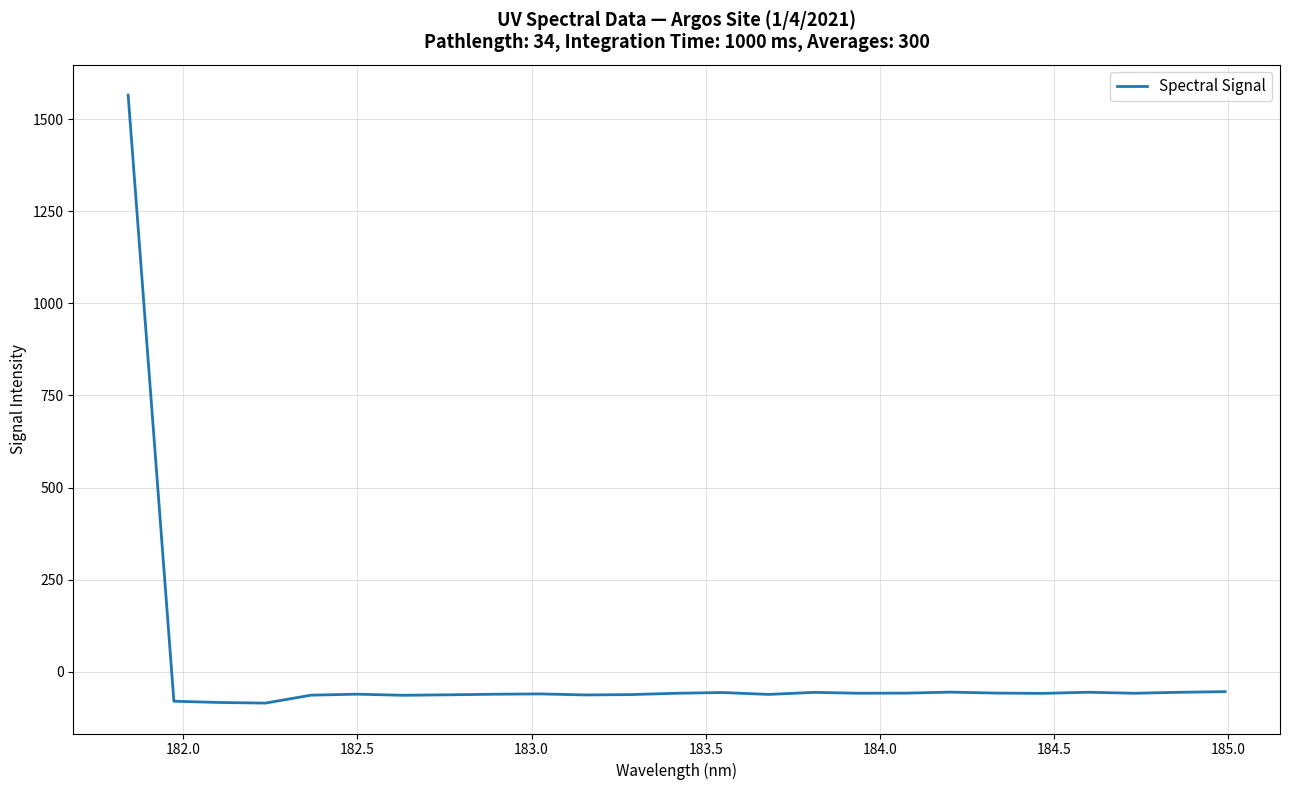

What is the difference between the second highest and second lowest values?

29.4